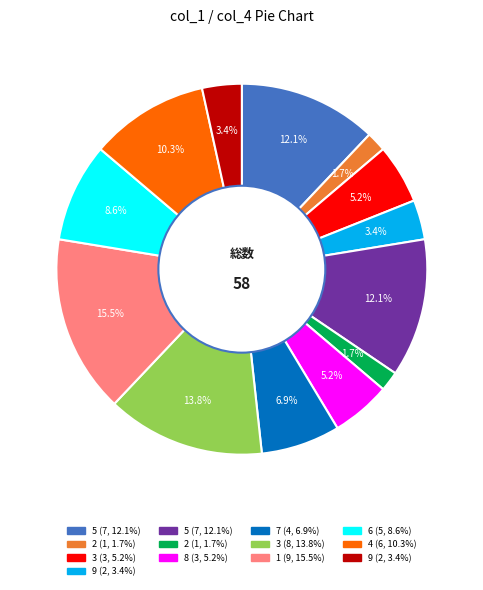

Is there a majority slice in this chart?

No